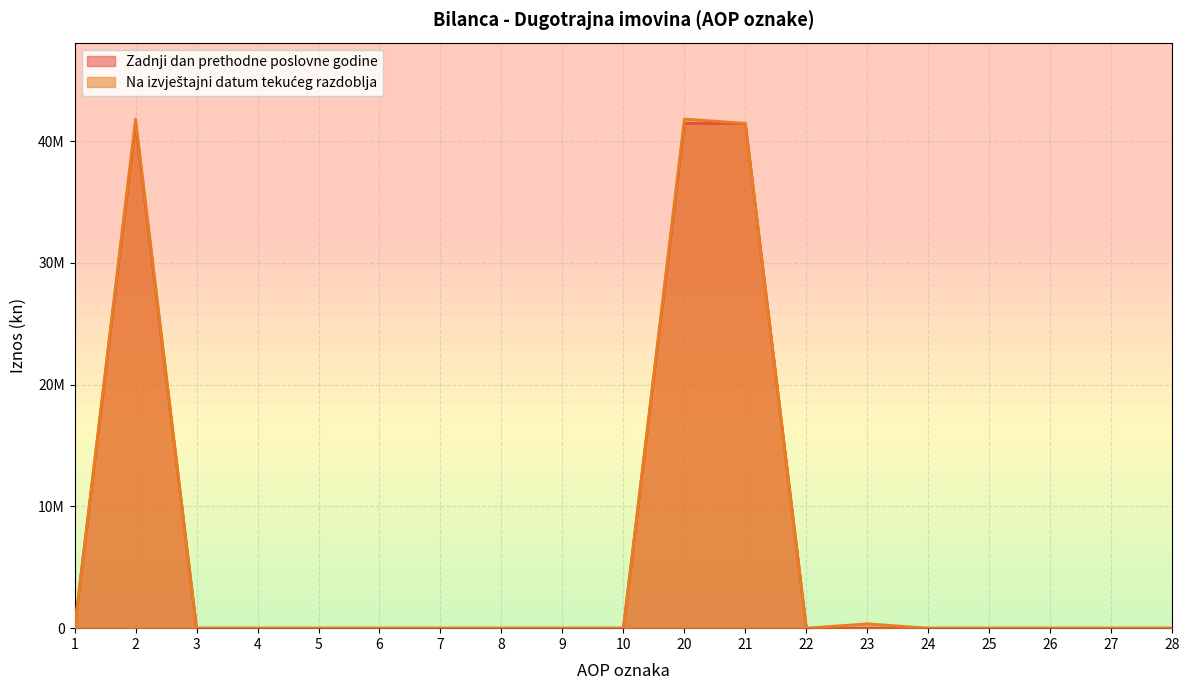

True or false: Zadnji dan prethodne poslovne godine has more than 1 interior local peaks.

False